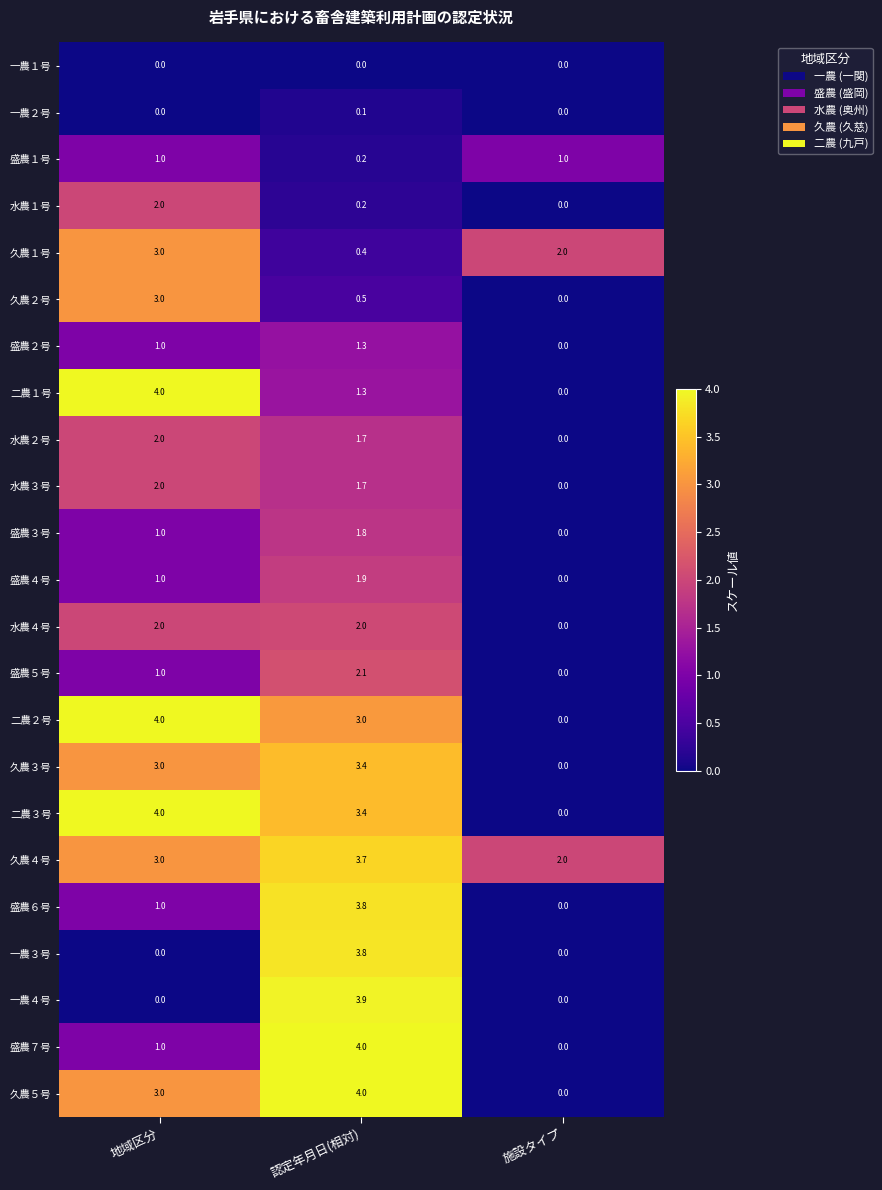

Is it true that 盛農６号 equals 1.8 at 地域区分?

False